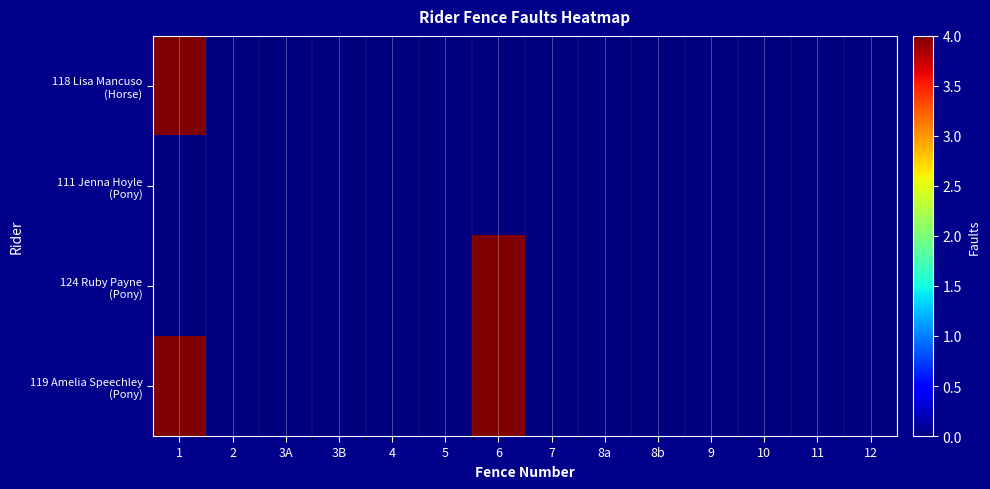

At which category is the sum across all series the highest?

1